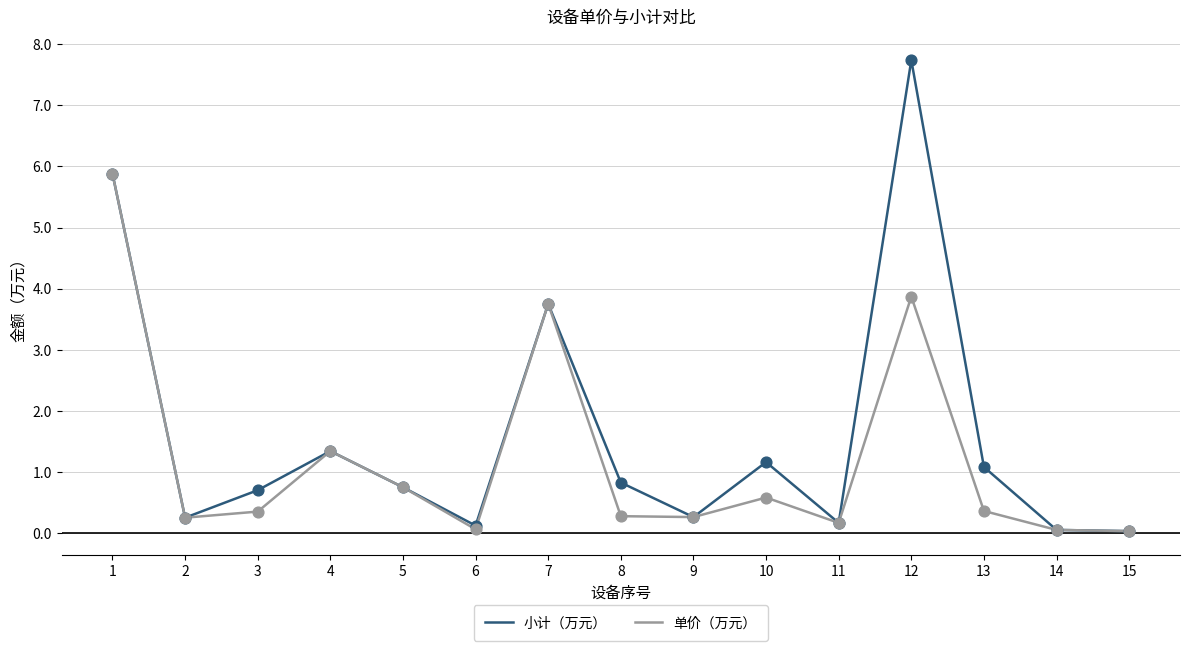

What is the total value across all series at 10?

1.7